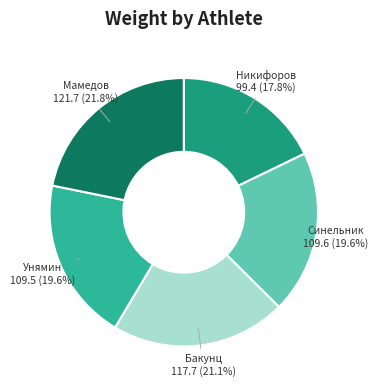

Does any single category account for the majority?

No